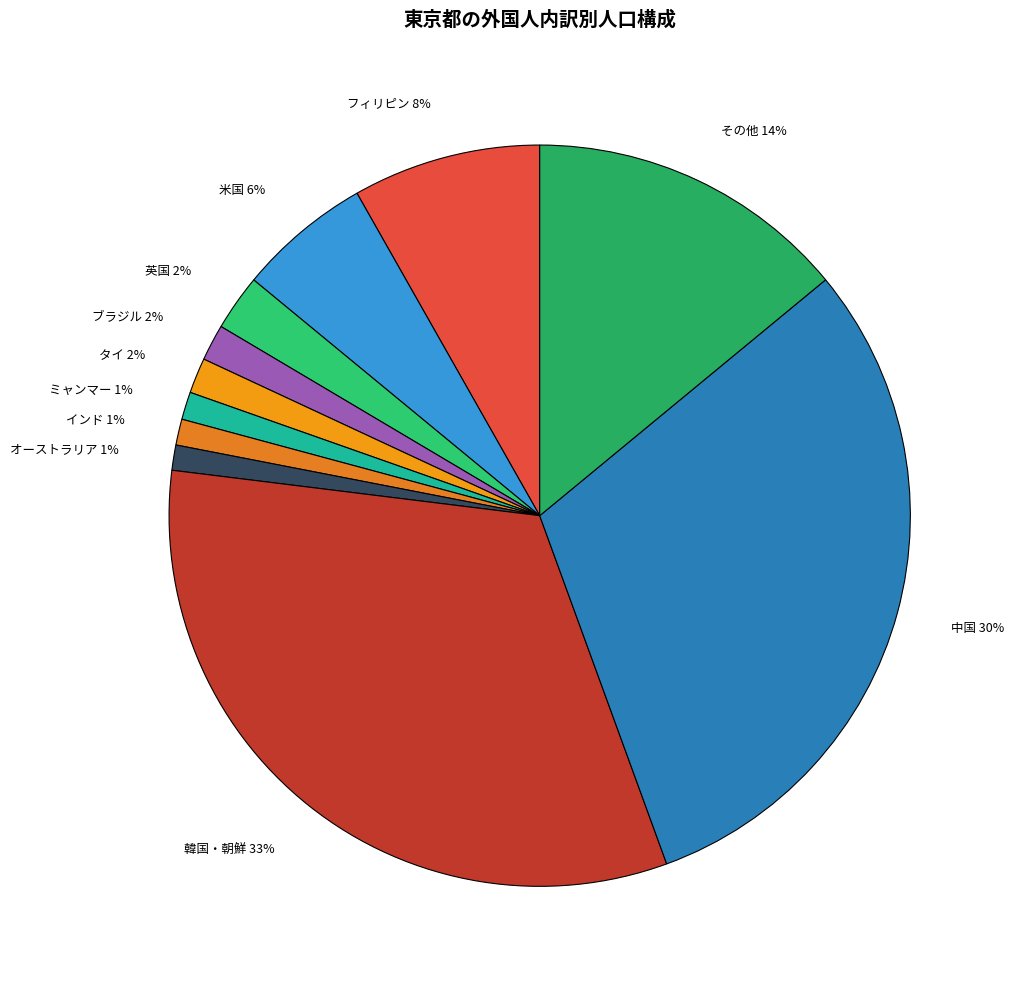

What is the largest slice in the pie chart?

韓国・朝鮮